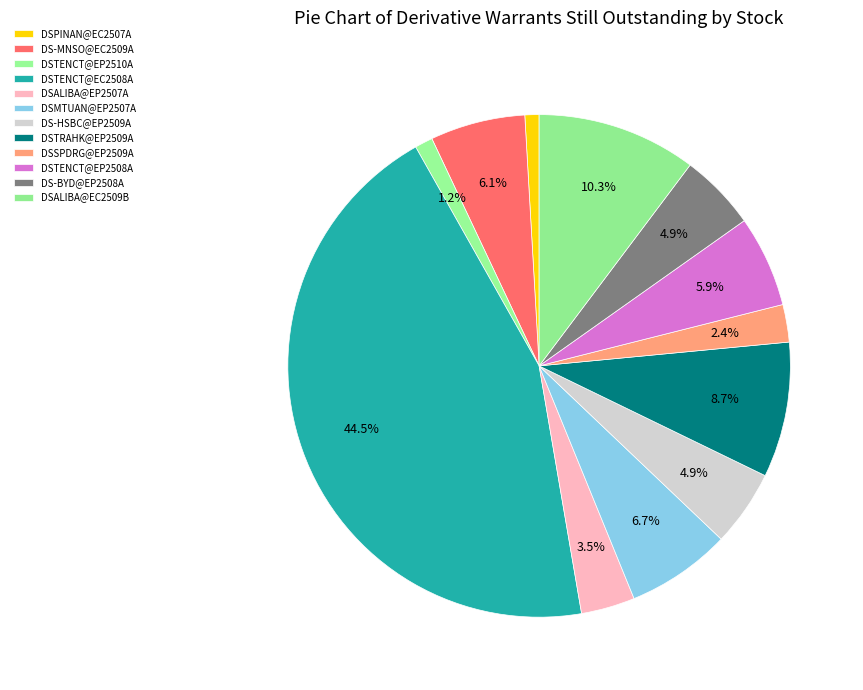

The DSTRAHK@EP2509A slice represents 1% of the pie. True or false?

False